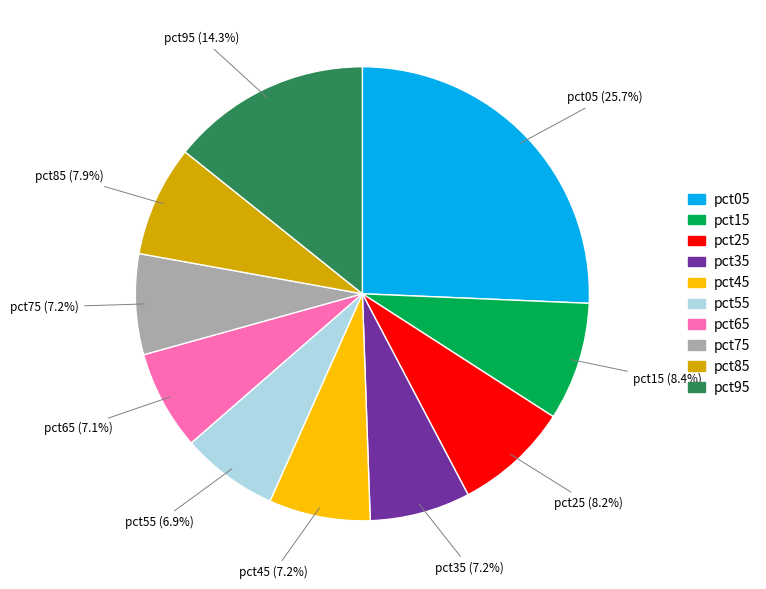

Count the number of slices in the pie.

10